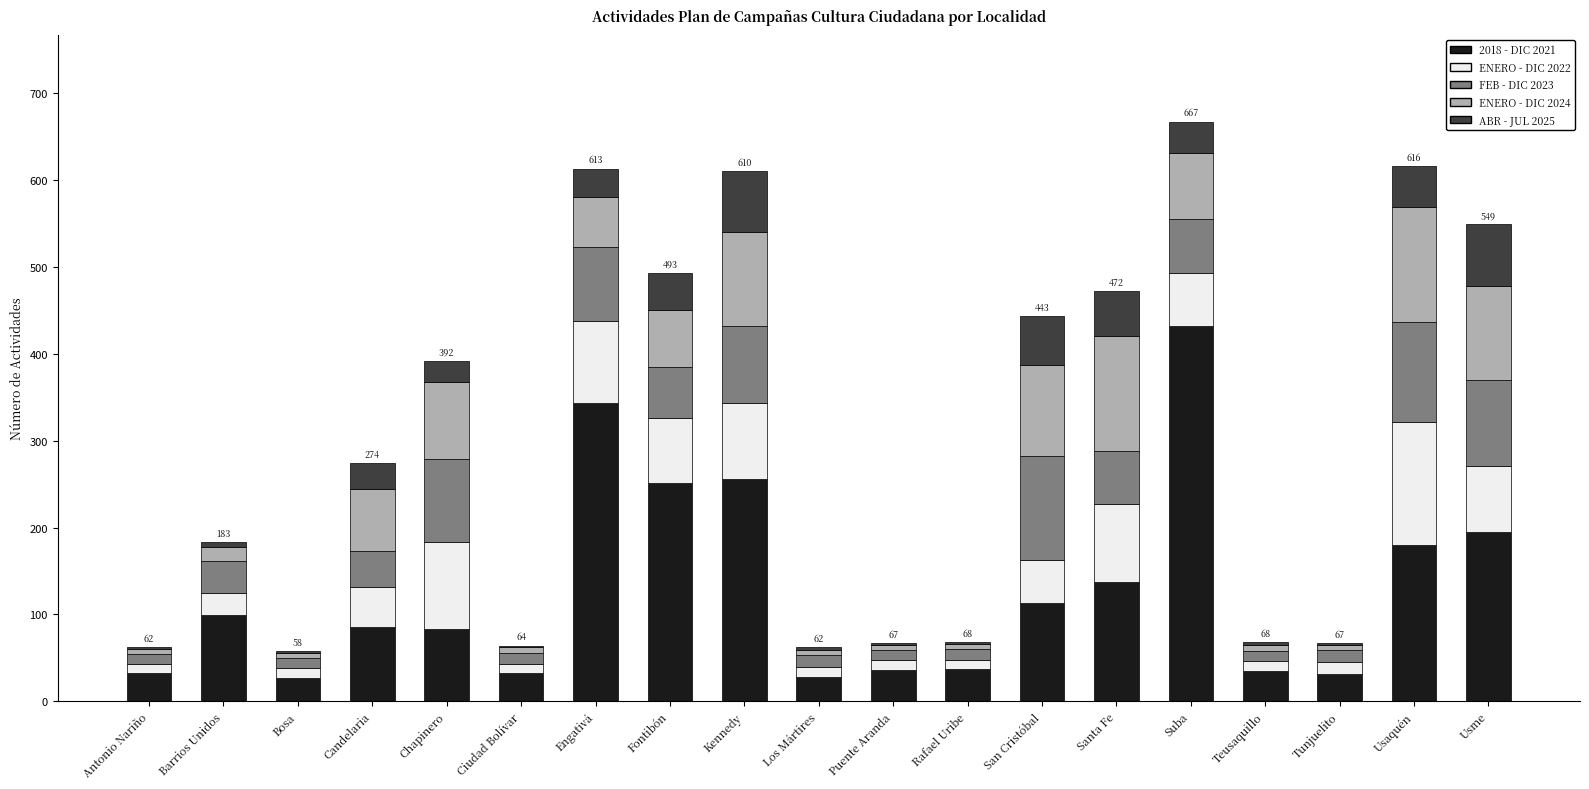

What is the maximum value for 2018 - DIC 2021?

432